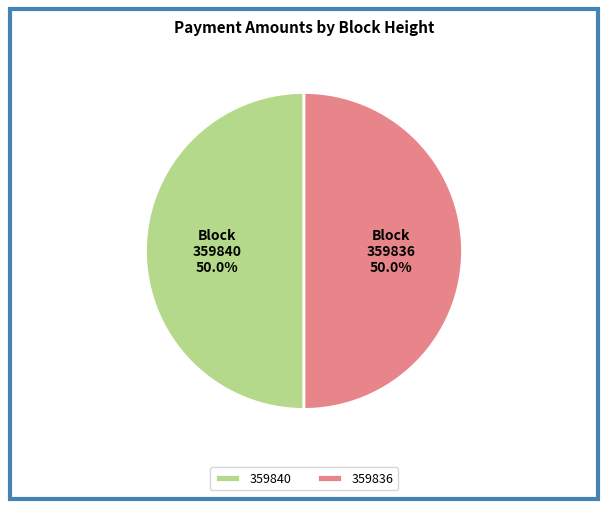

Combined, what portion of the pie is 359836 and 359840?

100.0%